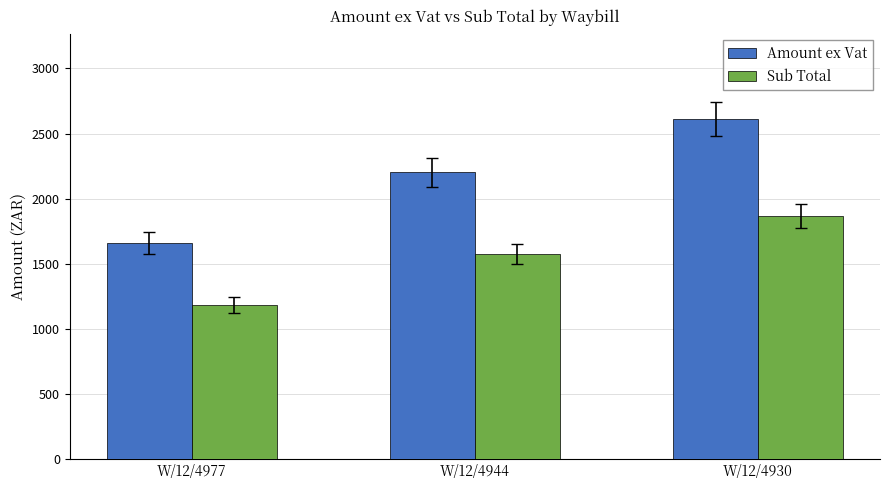

Which series has the largest total across all categories?

Amount ex Vat